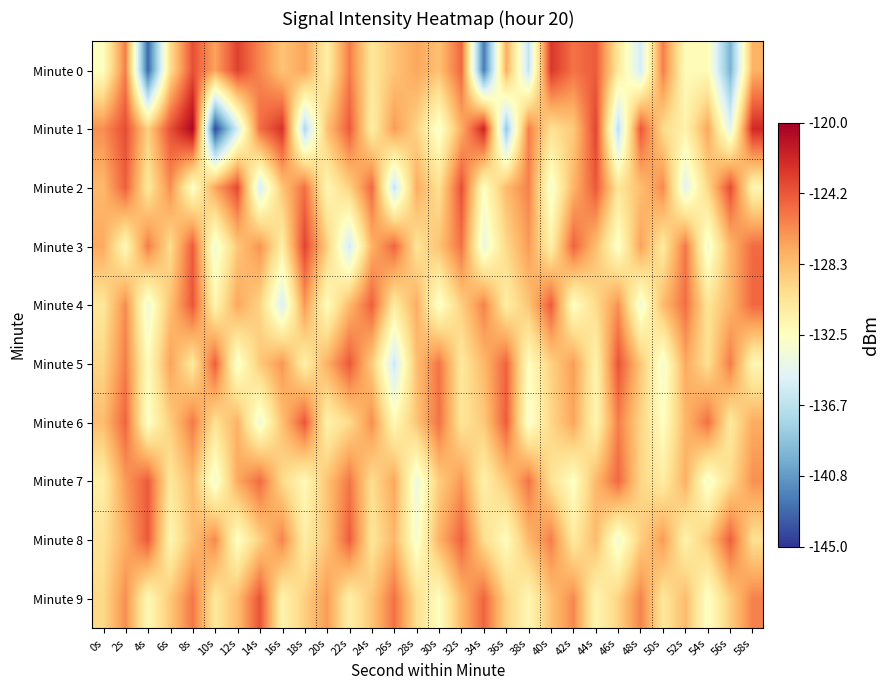

At 10s, list the series in order from largest to smallest.

Minute 5, Minute 8, Minute 0, Minute 2, Minute 6, Minute 9, Minute 4, Minute 7, Minute 3, Minute 1